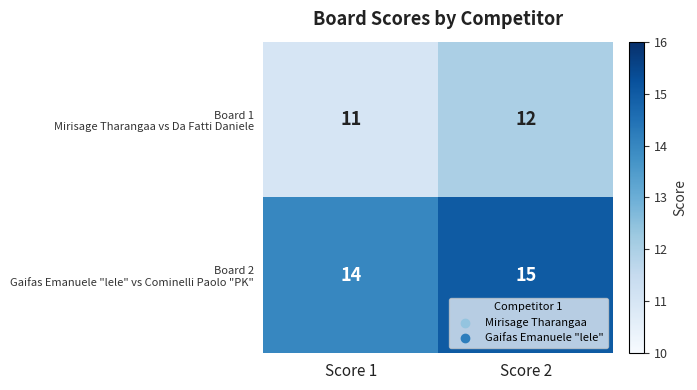

What is the spread (max minus min) of values at Score 1?

3